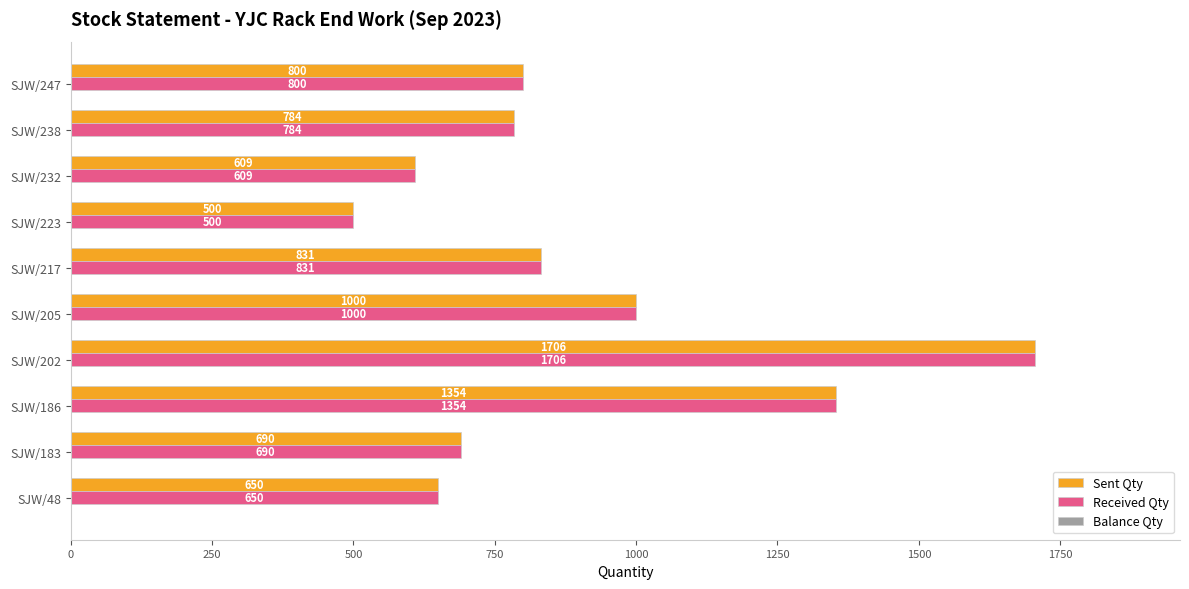

At which label does Sent Qty reach its minimum?

SJW/223